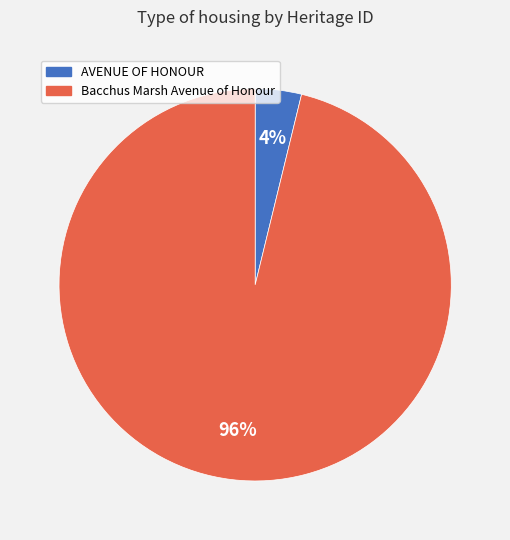

Do AVENUE OF HONOUR and Bacchus Marsh Avenue of Honour together represent more than half of the pie?

Yes